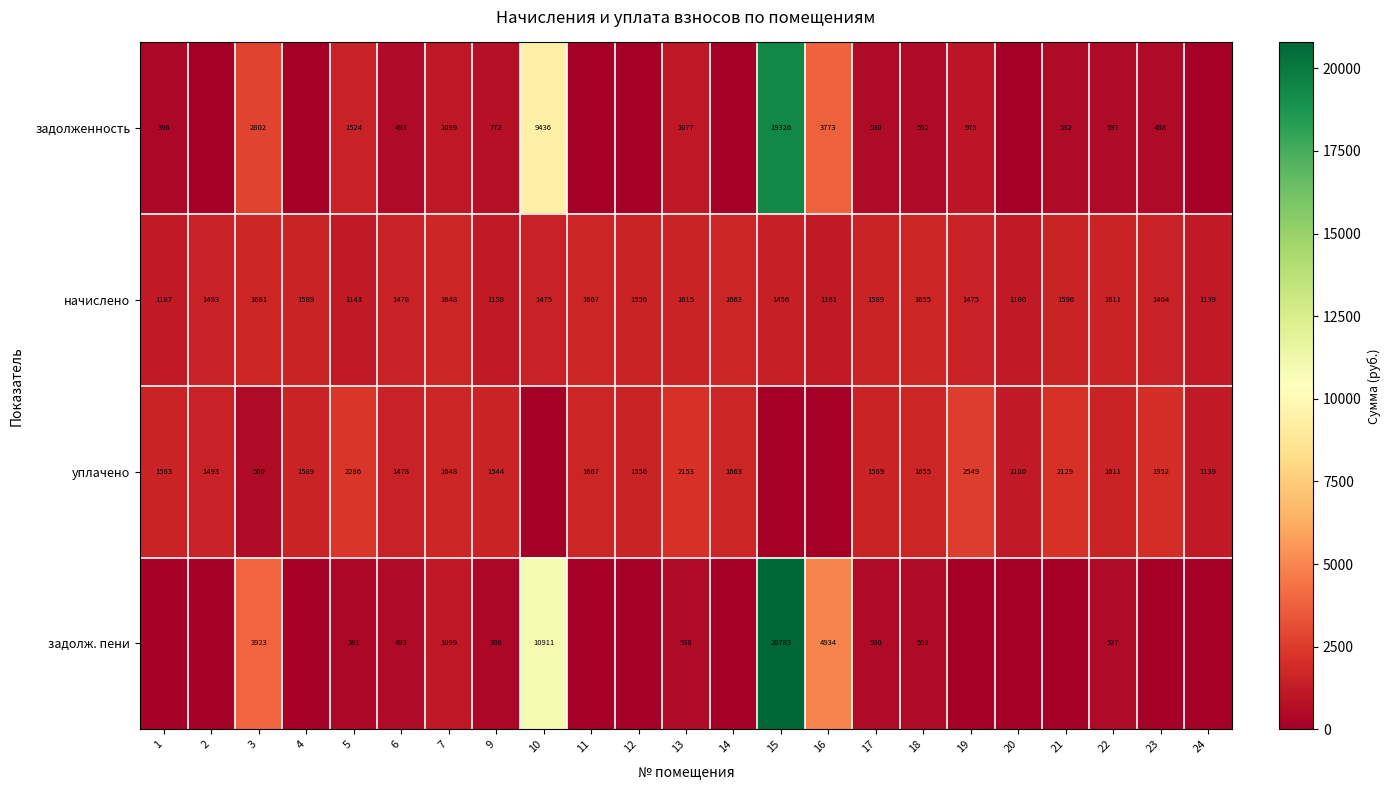

How many values in the начислено series are below 1493?

11